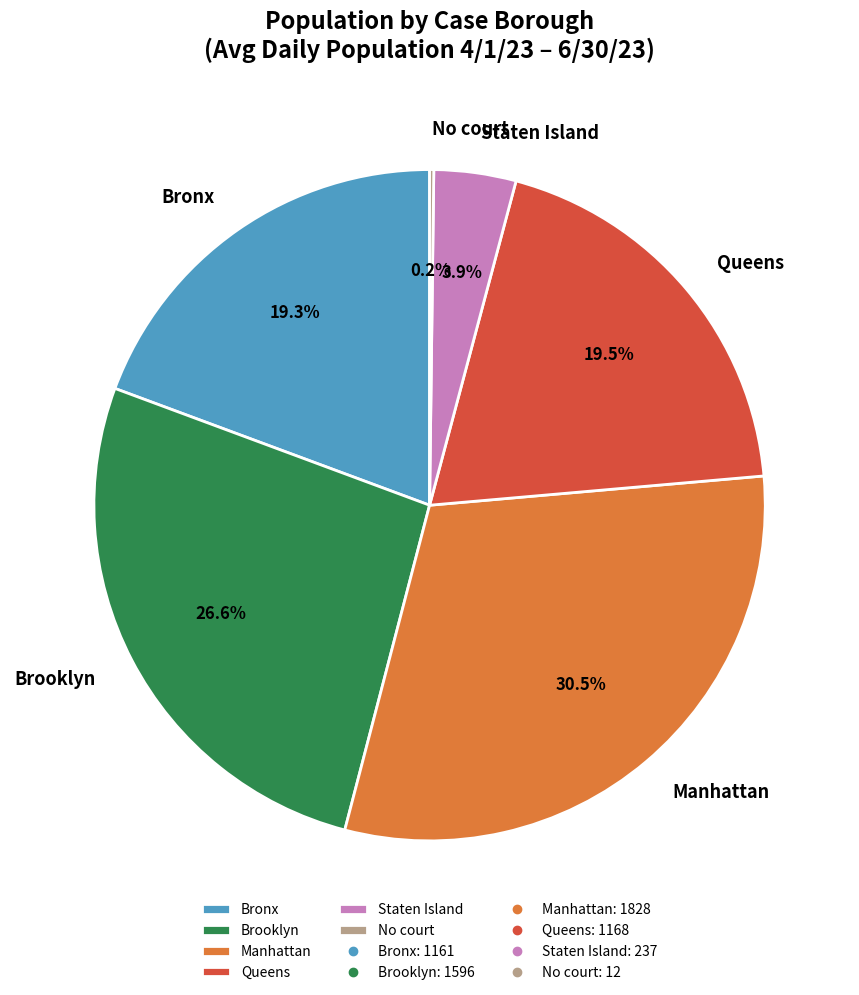

Do Bronx and Staten Island together represent more than half of the pie?

No